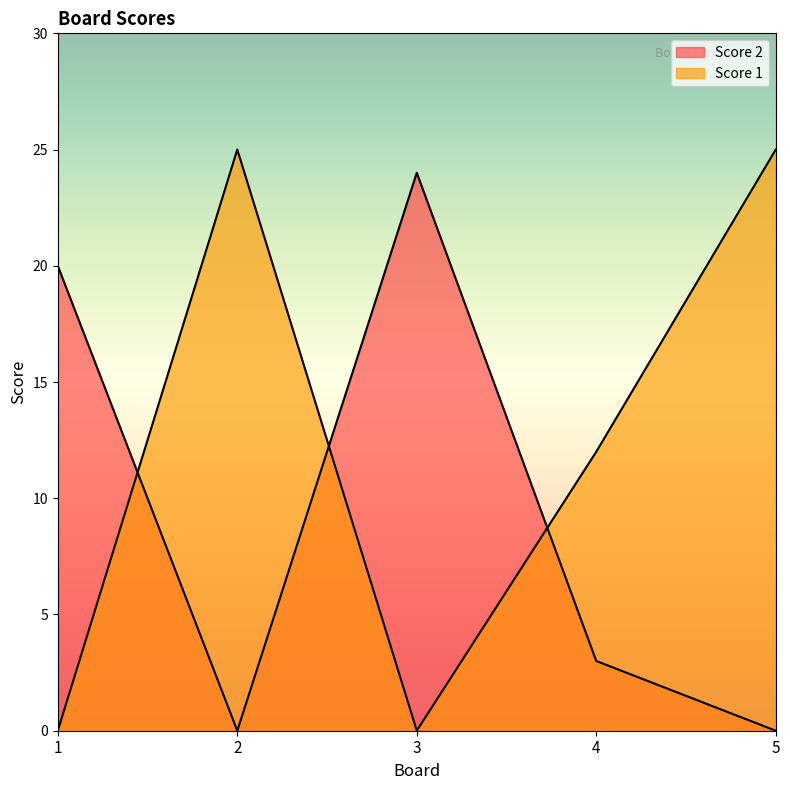

What is the difference between the maximum and minimum values in the Score 2 series?

24